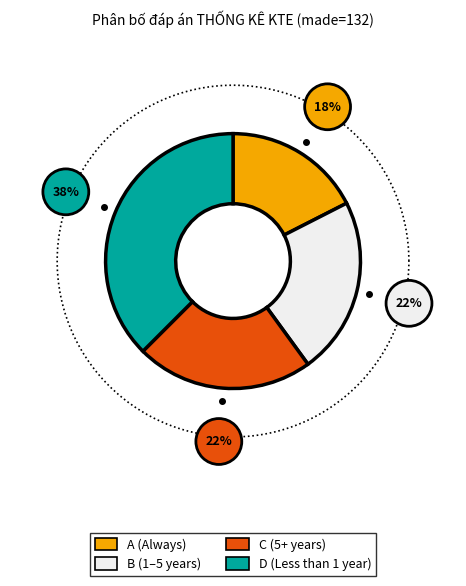

Rank the categories by value from highest to lowest.

D, B, C, A